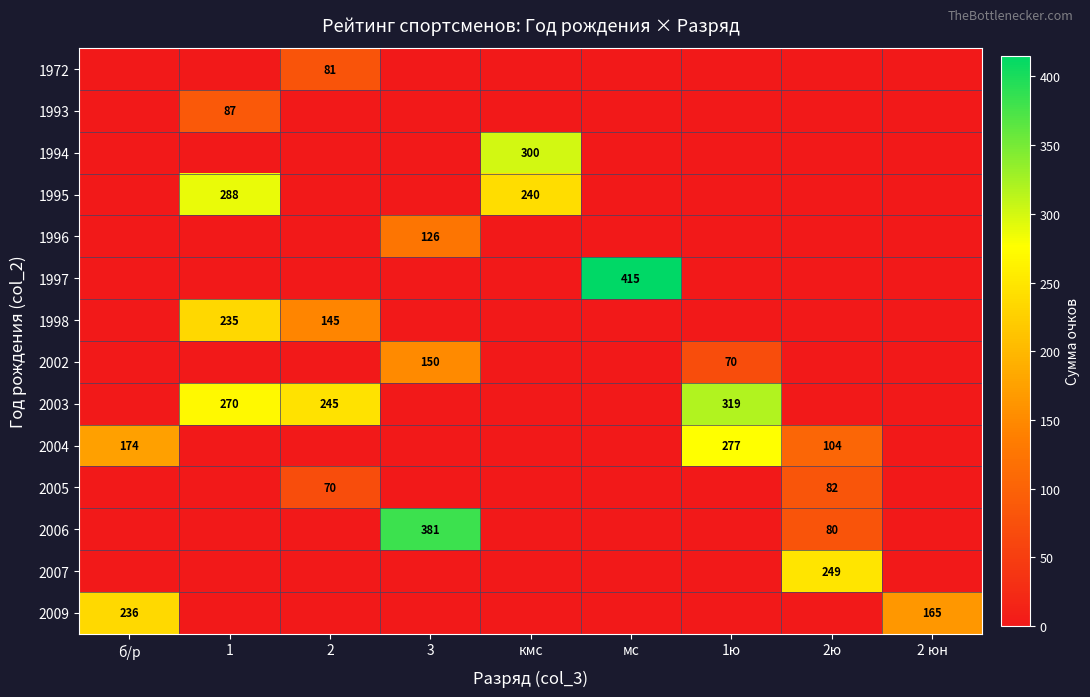

The 2005 series shows 82 at 2ю. True or false?

True